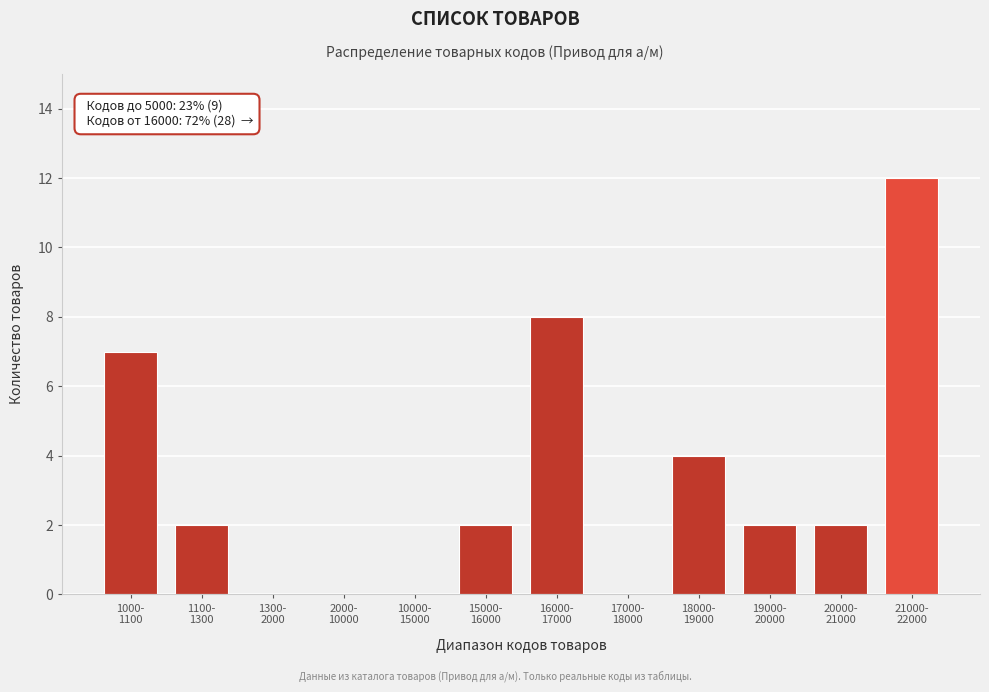

What is the sum of all values?

39